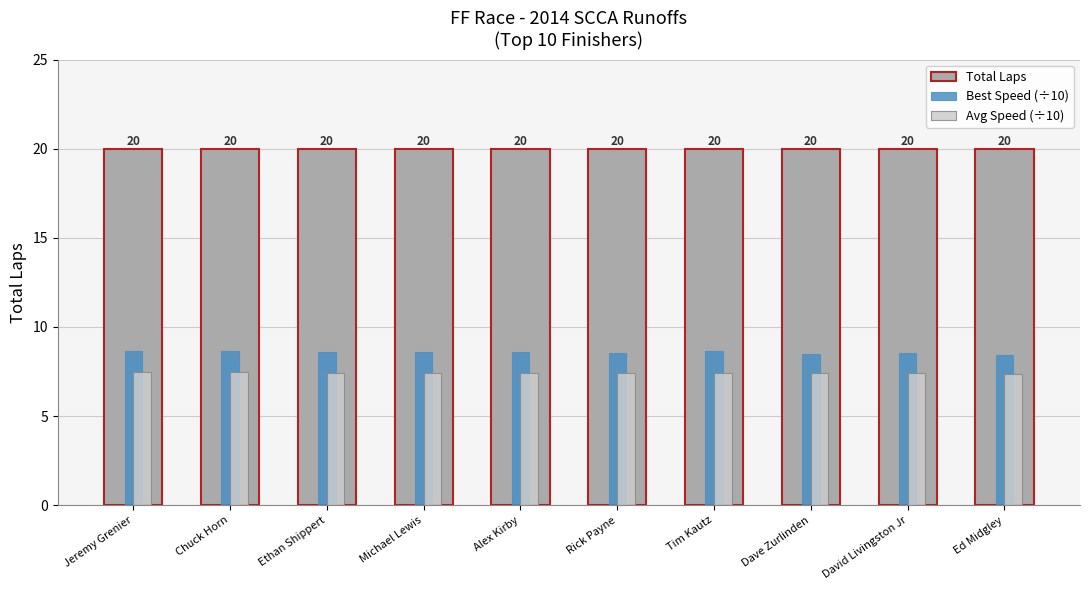

Which series has the largest total across all categories?

Total Laps